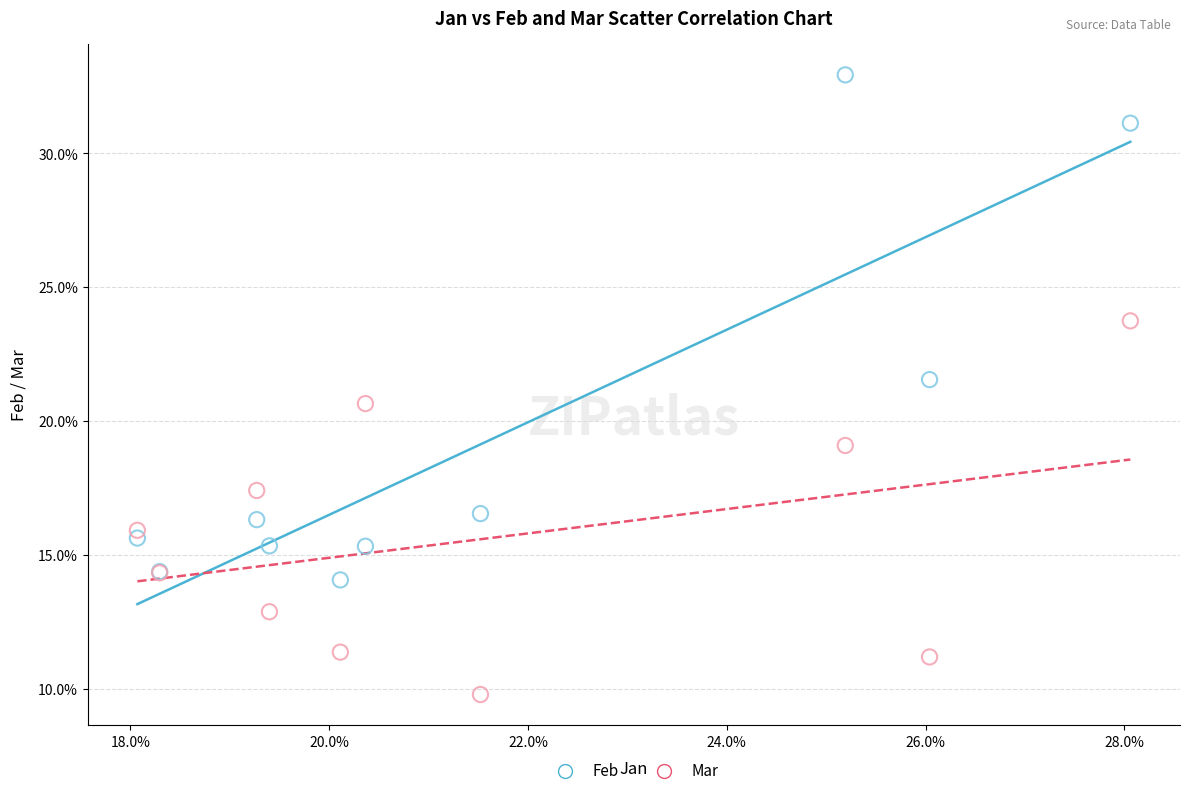

What are all the series names shown in the legend?

Feb, Mar